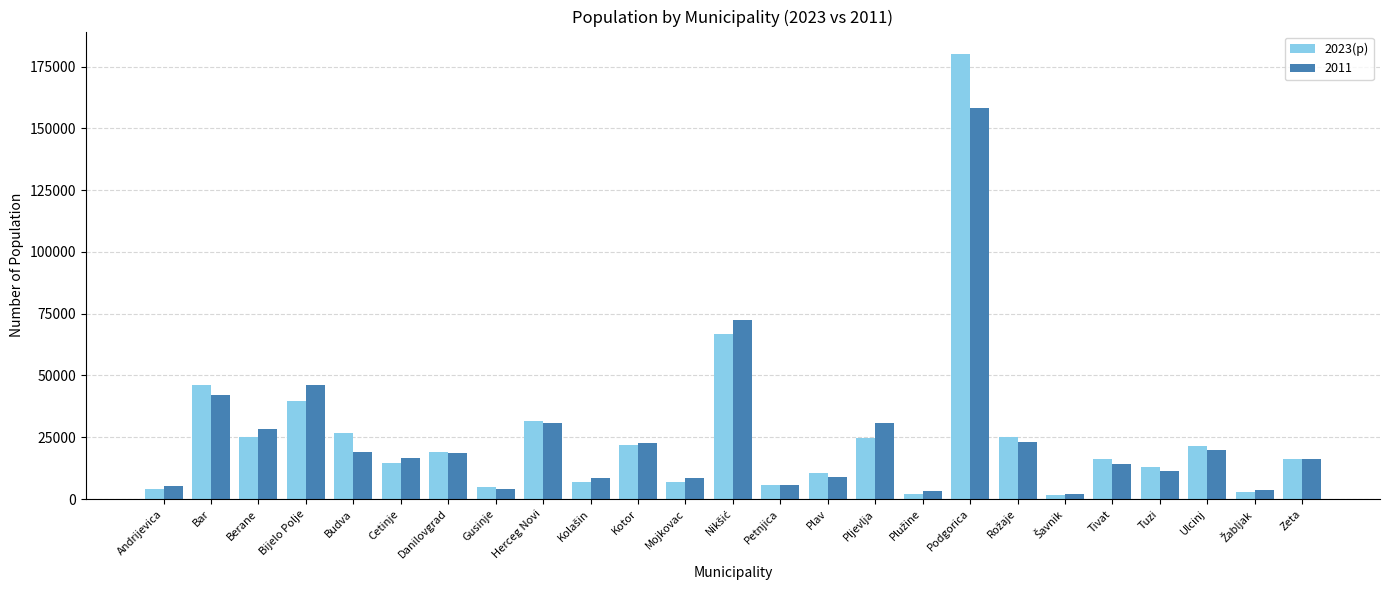

What is the minimum value shown in the chart?

1588